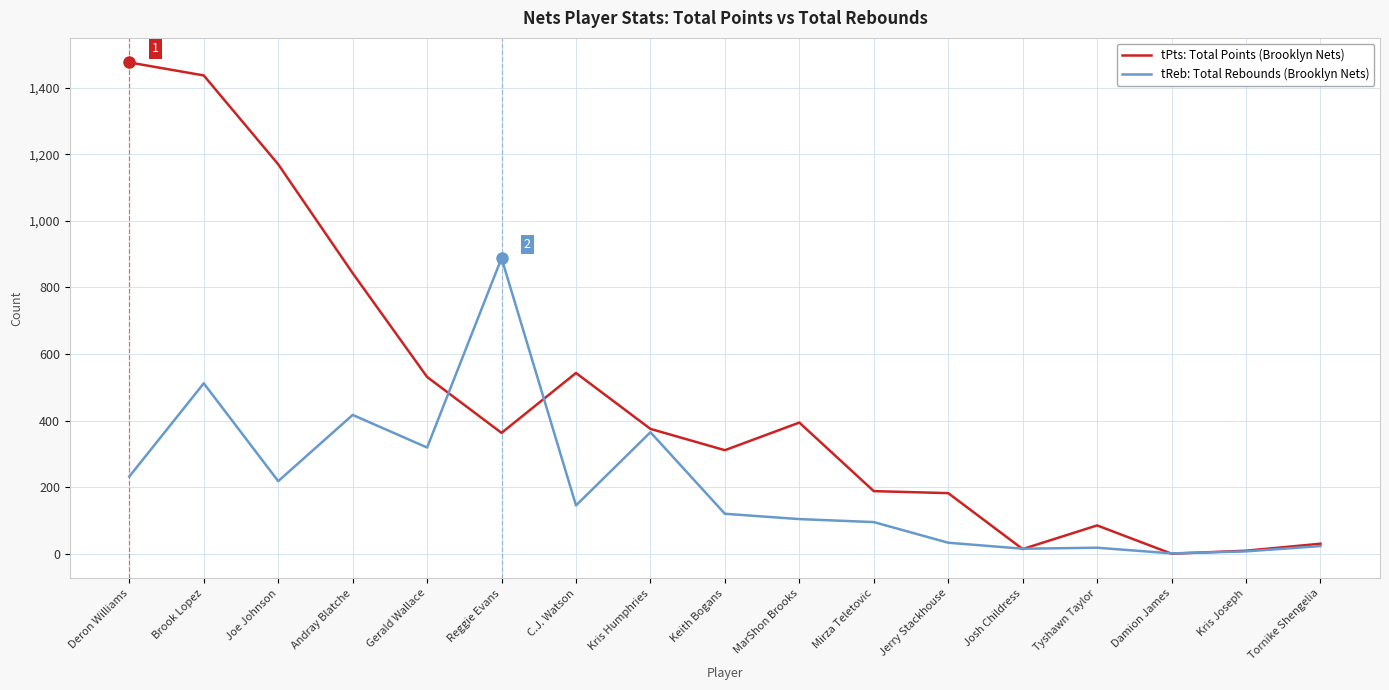

At which category is the sum across all series the highest?

Brook Lopez